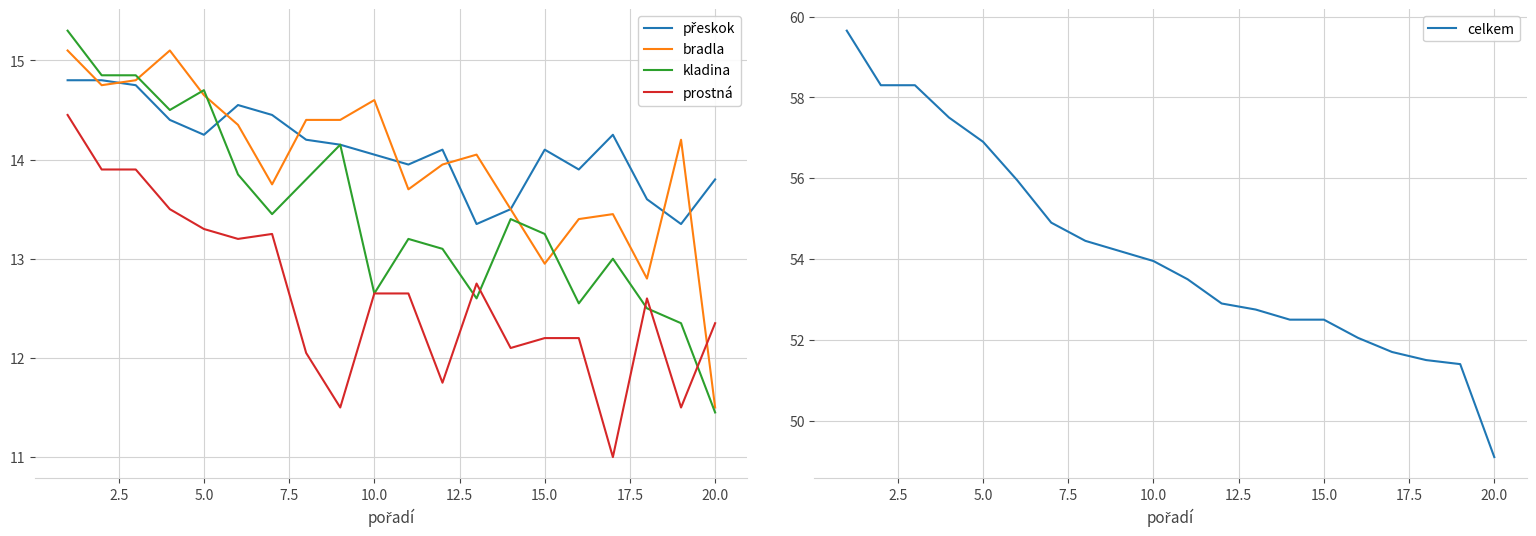

True or false: celkem has a value of 23.6 at 5.0.

False